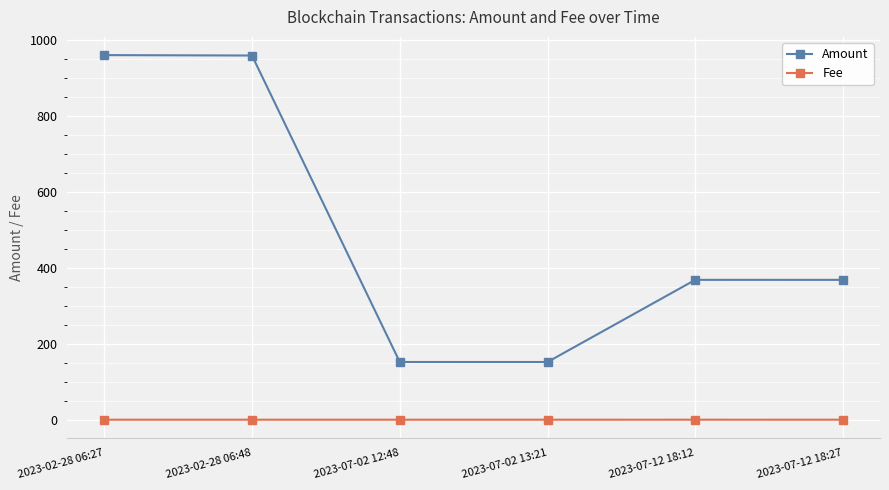

What is the average value of the Amount series?

493.7